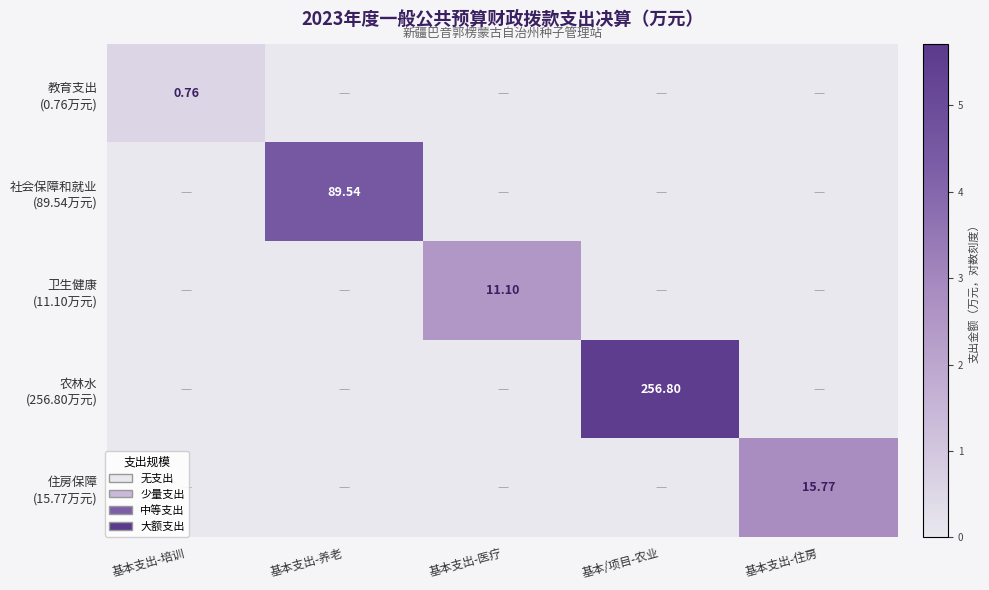

Which series has the widest spread of values?

农林水 (256.80万元)